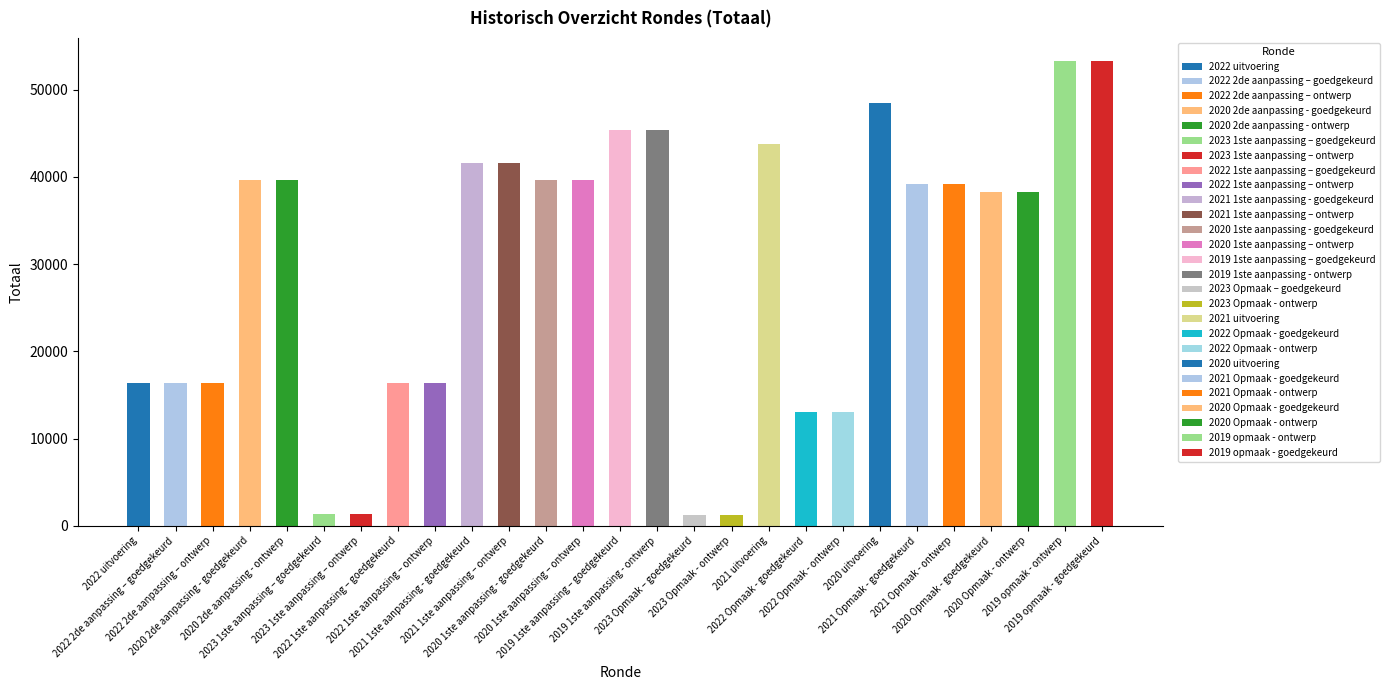

Reading left to right, list all the values displayed in this chart.

16407	16374	16374	39680	39680	1331	1331	16374	16374	41642	41642	39680	39680	45337	45337	1298	1298	43797	13032	13032	48454	39204	39204	38322	38322	53267	53267